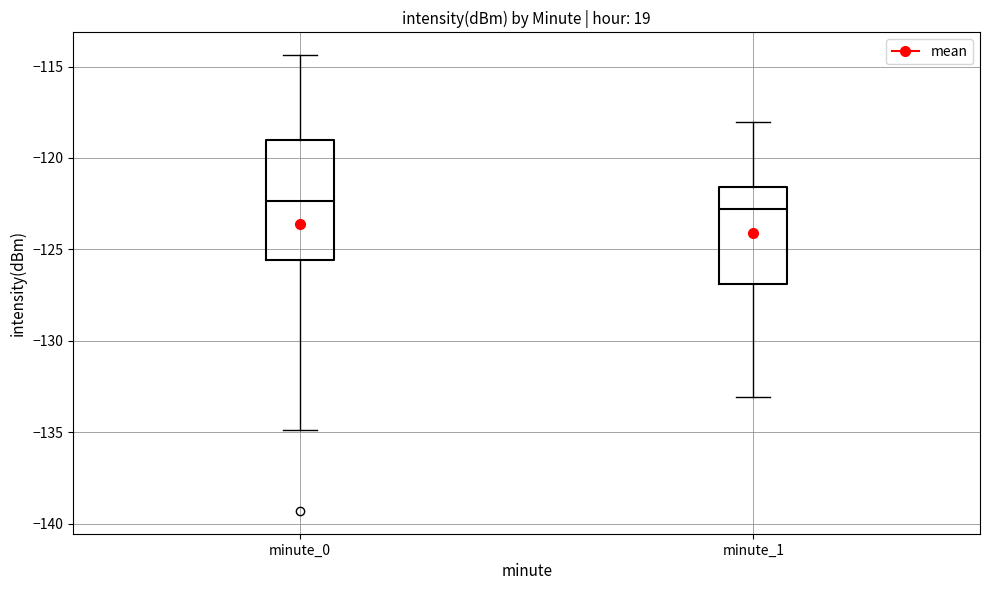

Reading left to right, transcribe this box plot: for each box, give where its median line is, the range the box spans, and where its two whiskers end, as read against the y-axis. The values are not printed on the chart, so give them approximately, as read against the axis.

minute_0: median -122.5, box -125.5 to -119.0, whiskers -135.0 to -114.5
minute_1: median -123.0, box -127.0 to -121.5, whiskers -133.0 to -118.0